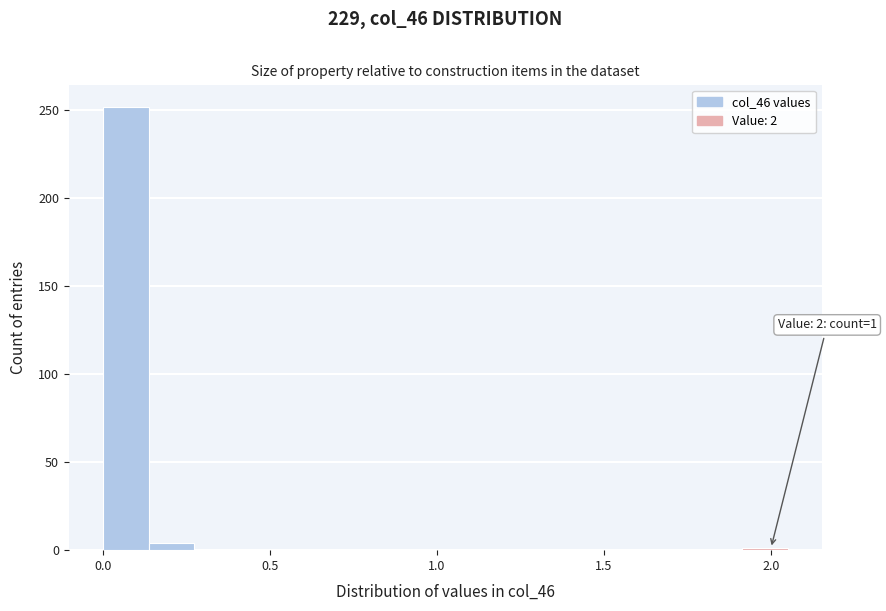

Around what value on the x-axis is the tallest bar? Give the approximate position of its centre, as read against the axis.

0.05